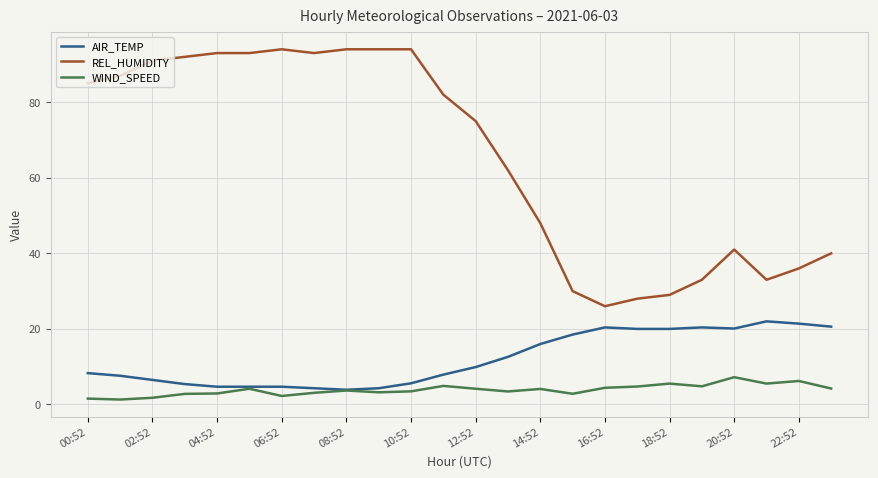

True or false: WIND_SPEED and REL_HUMIDITY intersect in this chart.

False